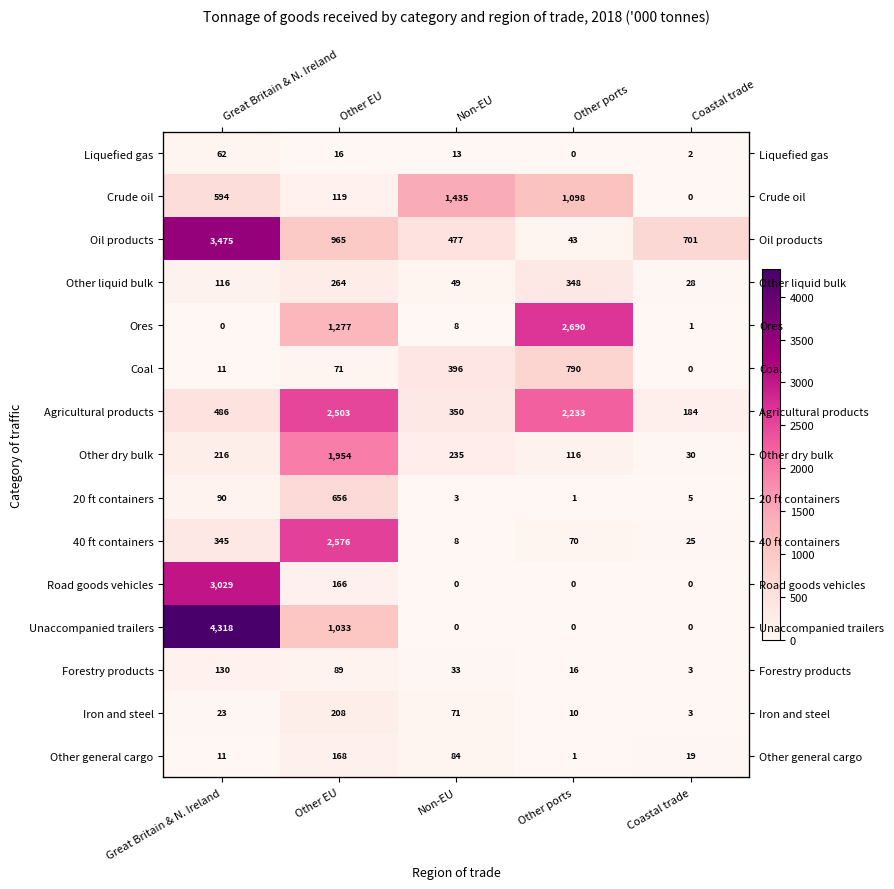

Which label corresponds to the smallest value in the chart?

Other ports